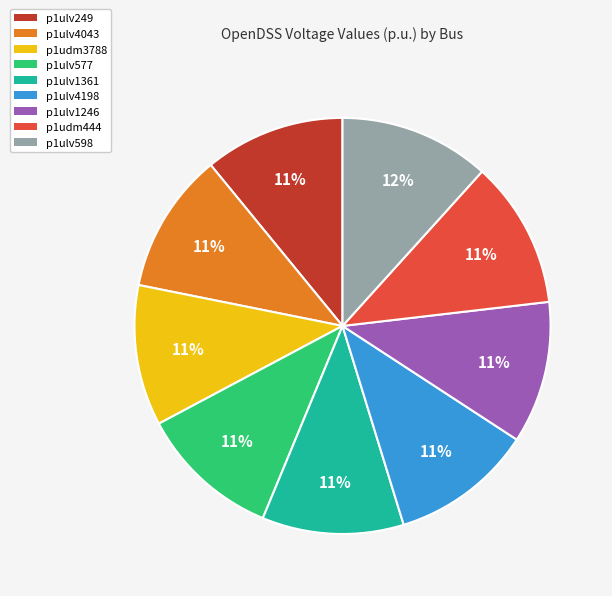

To the nearest percent, what is the average slice percentage?

11%